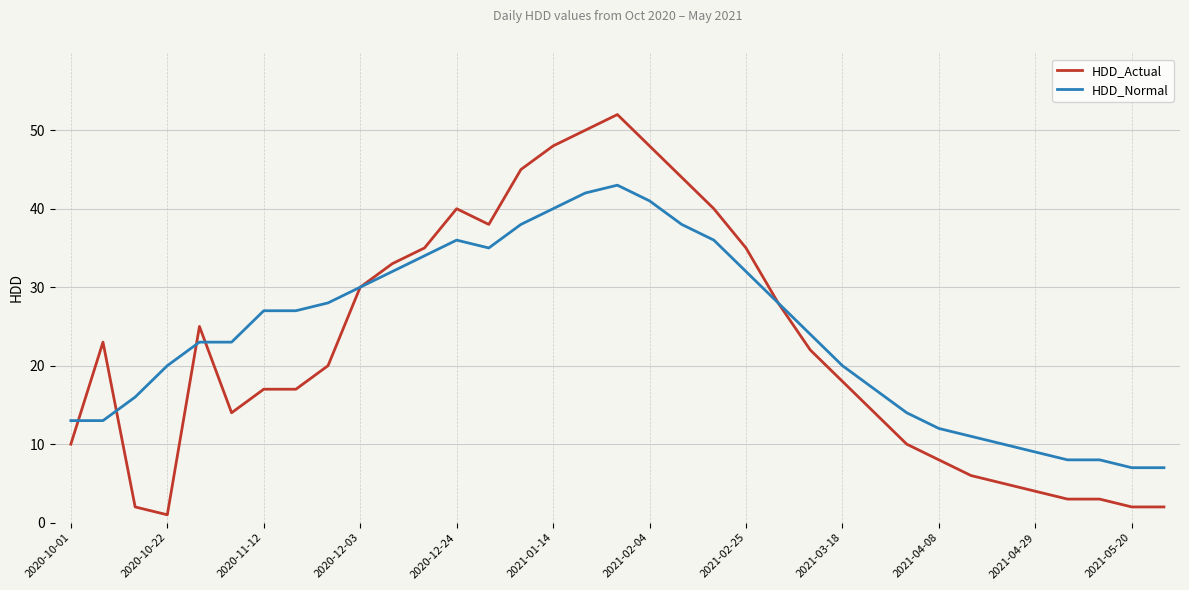

What is the maximum value shown in the chart?

52